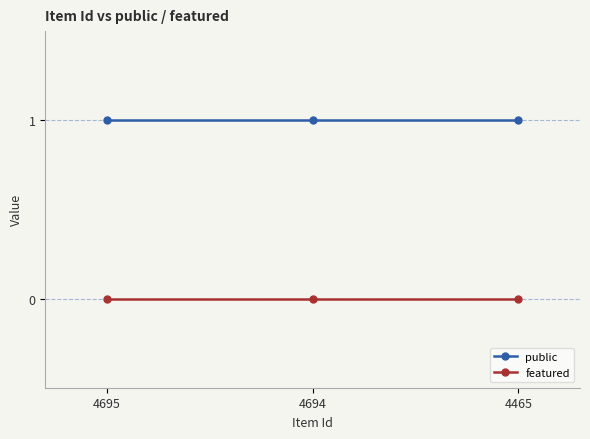

What is the sum of all public values?

3